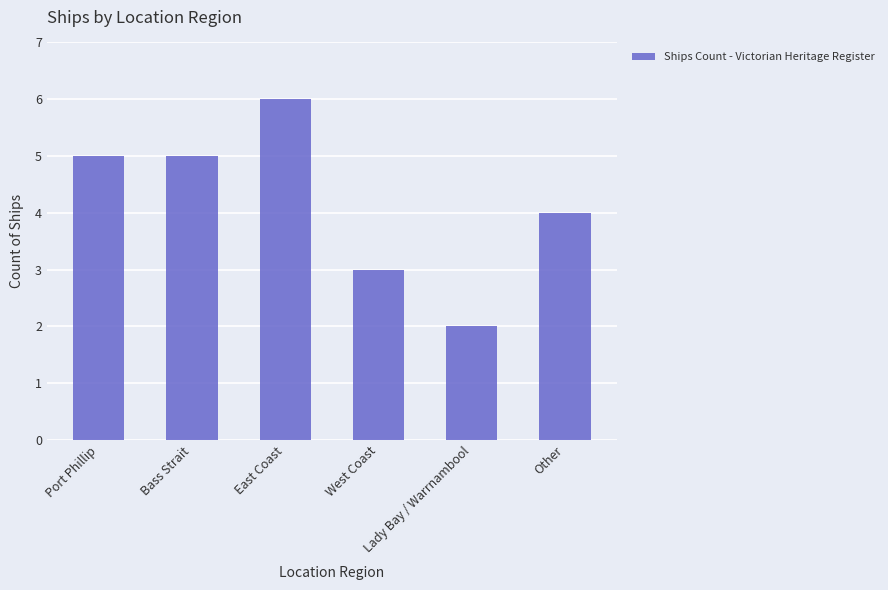

Where is the data nearest to the value 4?

Other